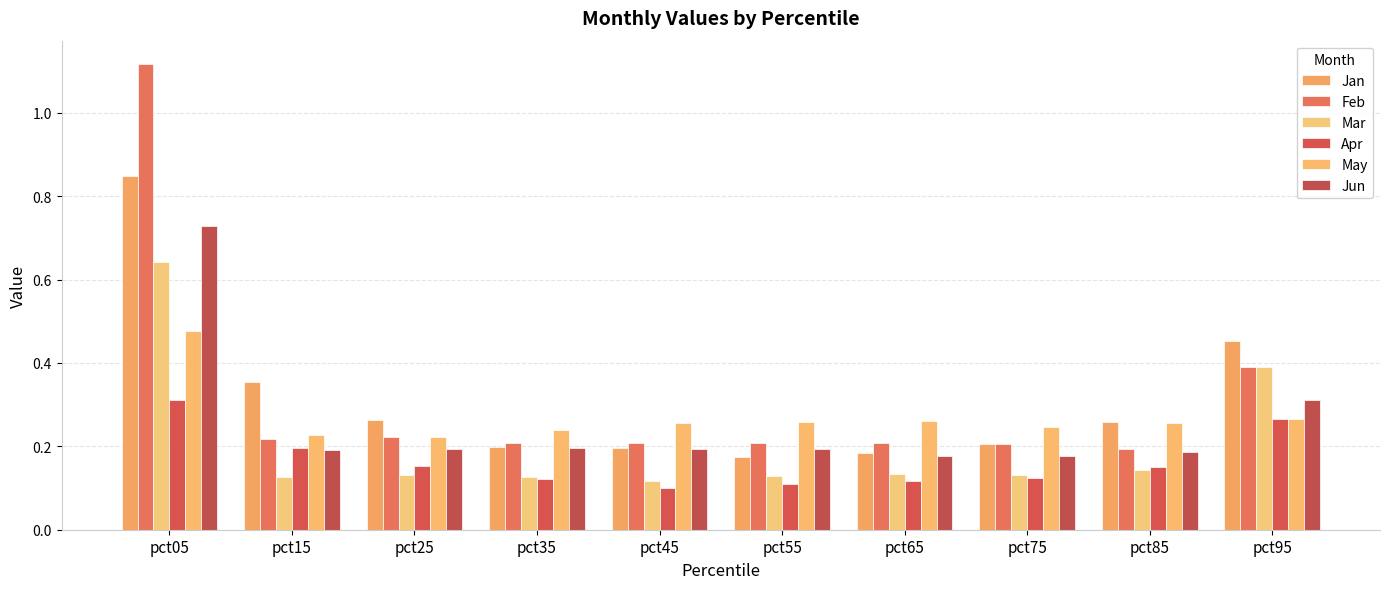

Reading left to right, list all the values displayed in this chart.

Jan: pct05=0.8	pct15=0.4	pct25=0.3	pct35=0.2	pct45=0.2	pct55=0.2	pct65=0.2	pct75=0.2	pct85=0.3	pct95=0.5
Feb: pct05=1.1	pct15=0.2	pct25=0.2	pct35=0.2	pct45=0.2	pct55=0.2	pct65=0.2	pct75=0.2	pct85=0.2	pct95=0.4
Mar: pct05=0.6	pct15=0.1	pct25=0.1	pct35=0.1	pct45=0.1	pct55=0.1	pct65=0.1	pct75=0.1	pct85=0.1	pct95=0.4
Apr: pct05=0.3	pct15=0.2	pct25=0.2	pct35=0.1	pct45=0.1	pct55=0.1	pct65=0.1	pct75=0.1	pct85=0.2	pct95=0.3
May: pct05=0.5	pct15=0.2	pct25=0.2	pct35=0.2	pct45=0.3	pct55=0.3	pct65=0.3	pct75=0.2	pct85=0.3	pct95=0.3
Jun: pct05=0.7	pct15=0.2	pct25=0.2	pct35=0.2	pct45=0.2	pct55=0.2	pct65=0.2	pct75=0.2	pct85=0.2	pct95=0.3